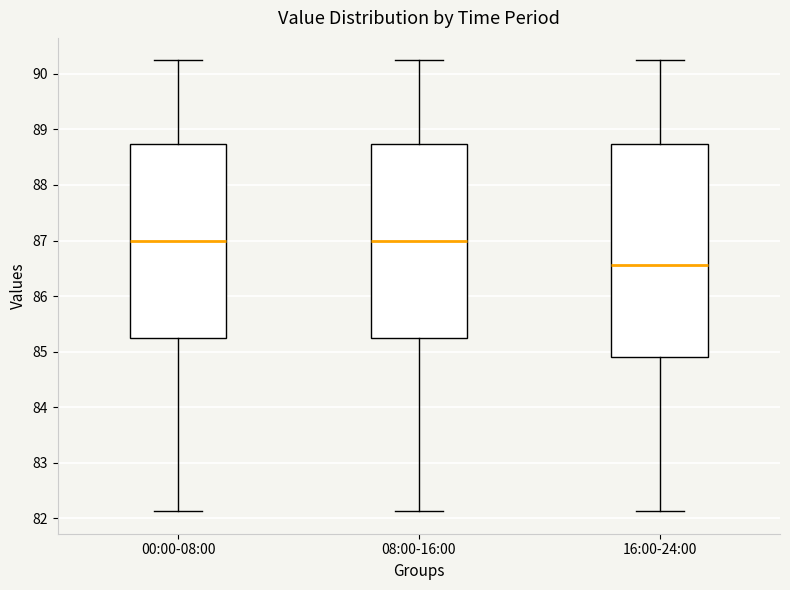

Which box's median line is the lowest?

16:00-24:00